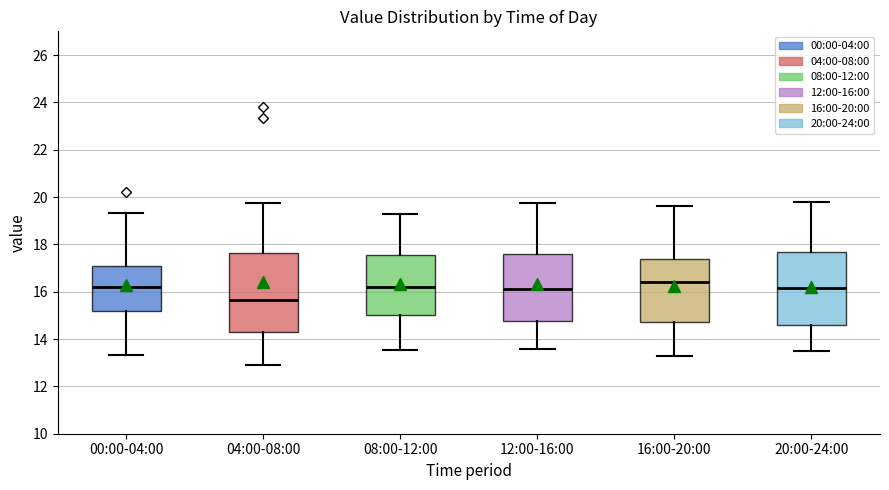

Where does the median line of the box for 04:00-08:00 sit on the y-axis? The values are not printed on the chart, so give them approximately, as read against the axis.

15.6